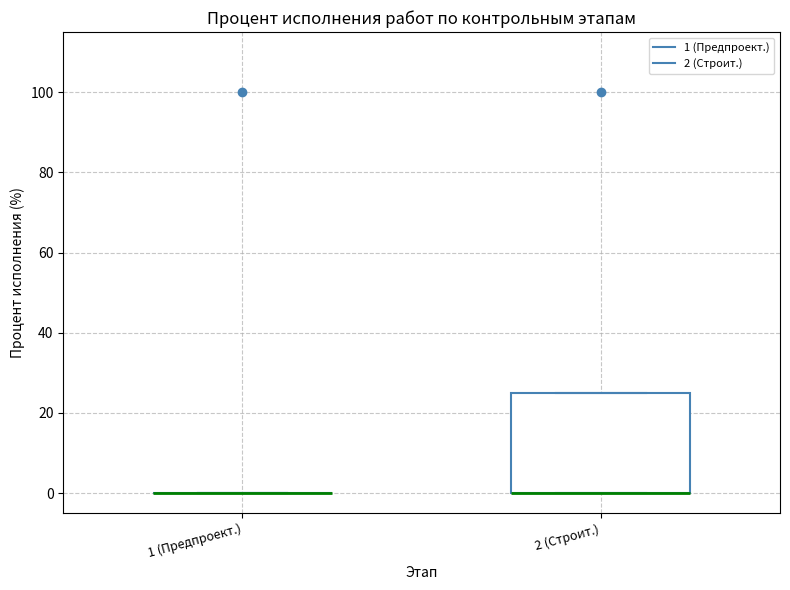

Which box is the tallest, from its lower edge to its upper edge?

2 (Строит.)